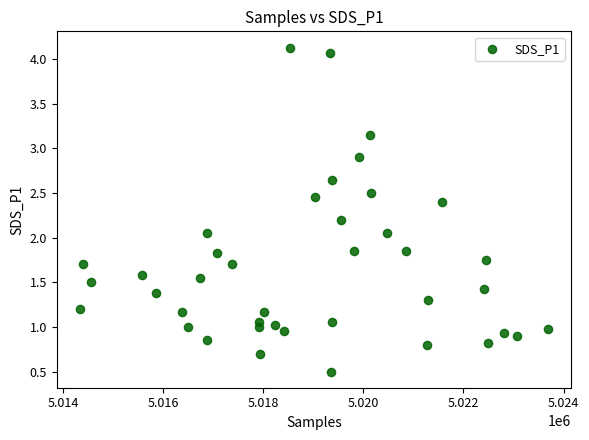

What is the range of X values (max minus min)?

9343.0